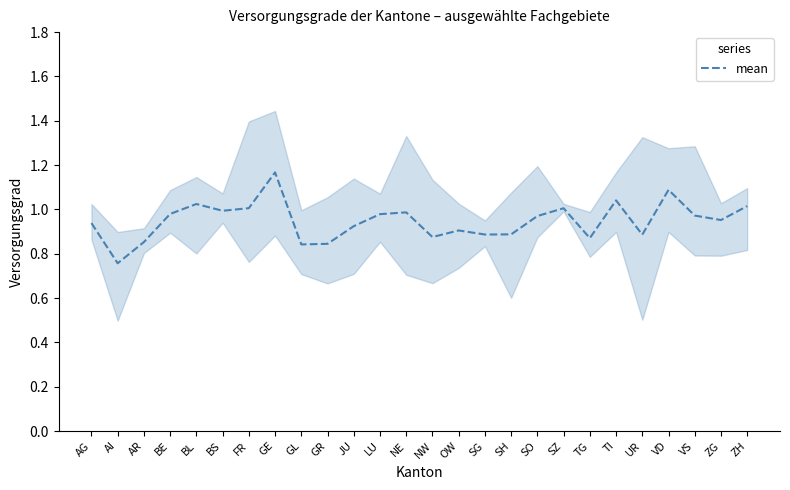

How many distinct data groups are displayed?

1